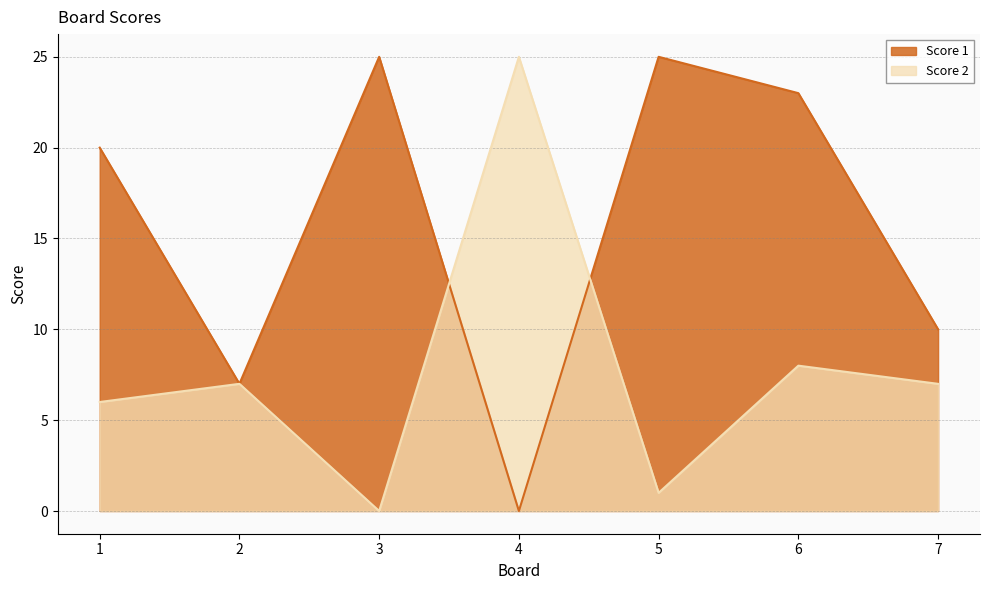

What is the difference between the second highest and second lowest values in the Score 1 series?

18